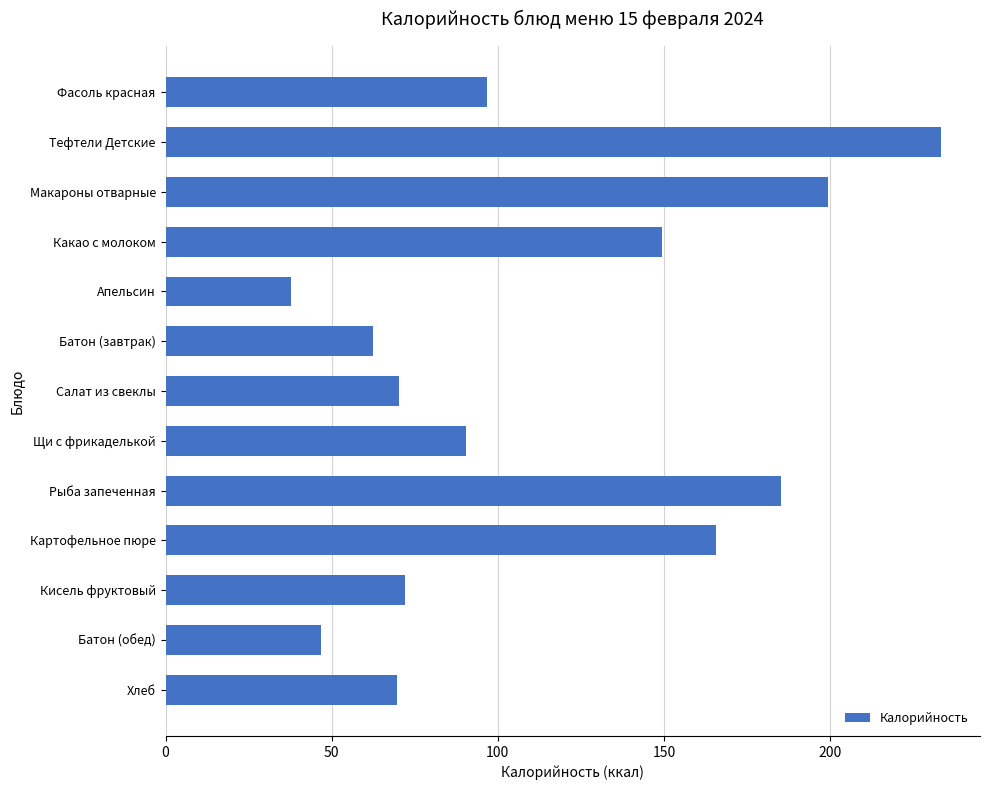

At which label is the value closest to 135?

Какао с молоком